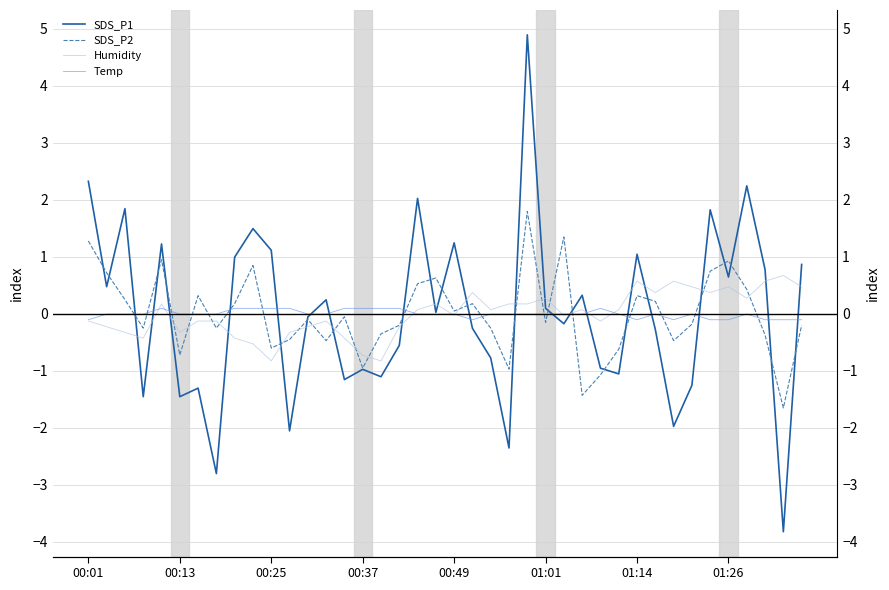

Which category has the lowest value across all series?

38